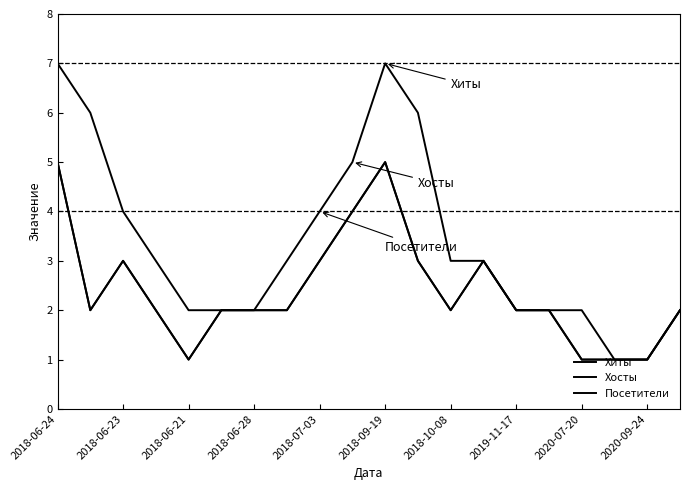

What is the average value of the Хосты series?

2